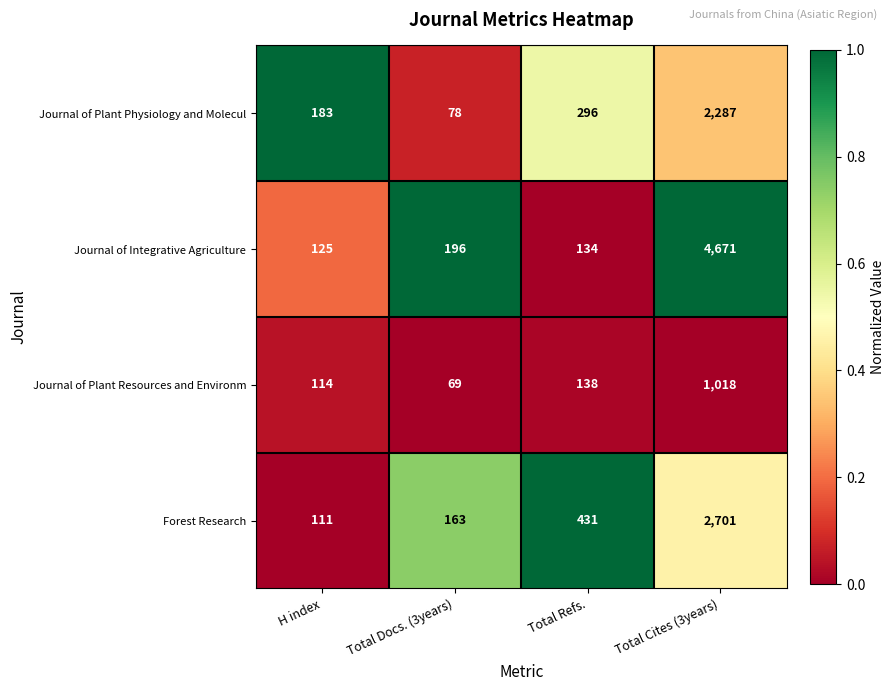

What is the difference between the maximum and minimum values in the Journal of Integrative Agriculture series?

4546